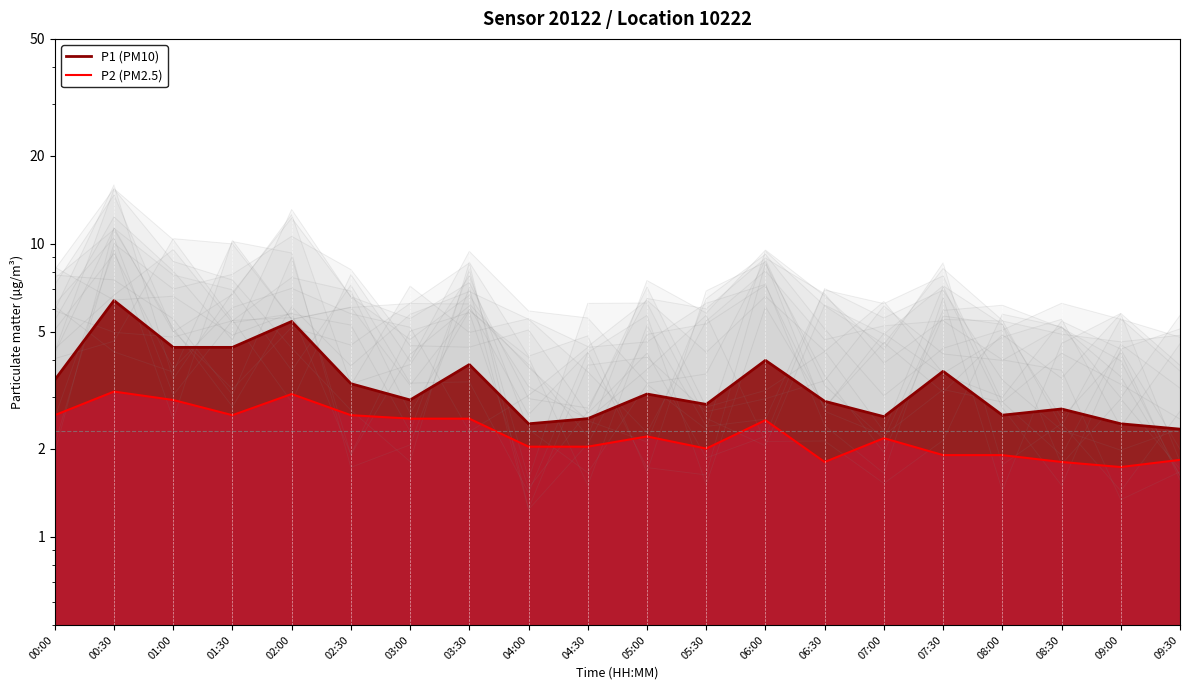

How many data points in P2 are above 2?

13